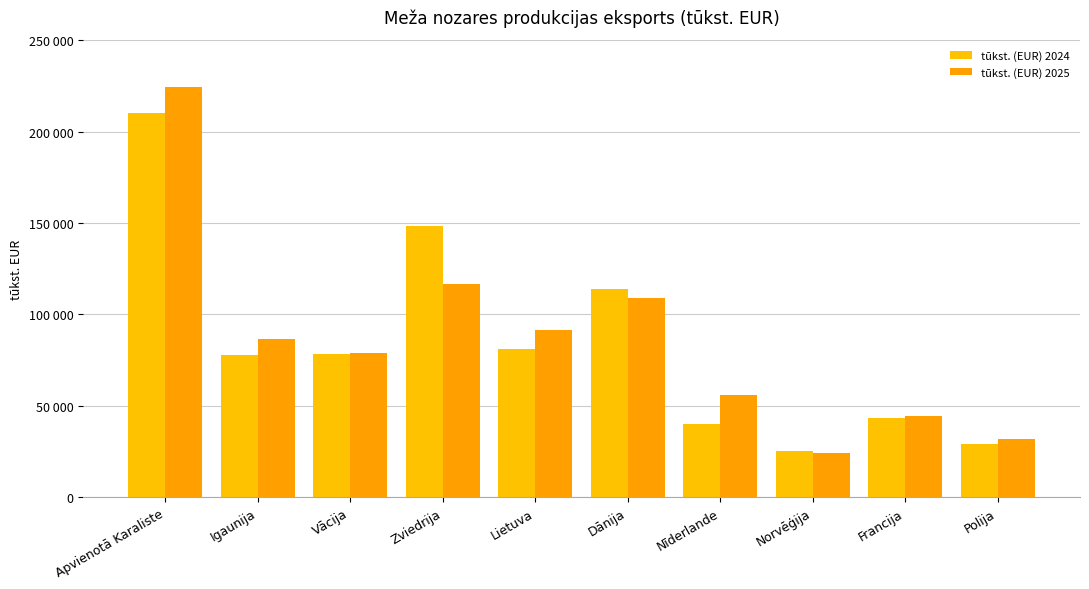

What is the label of the 8th bar from the right?

Vācija